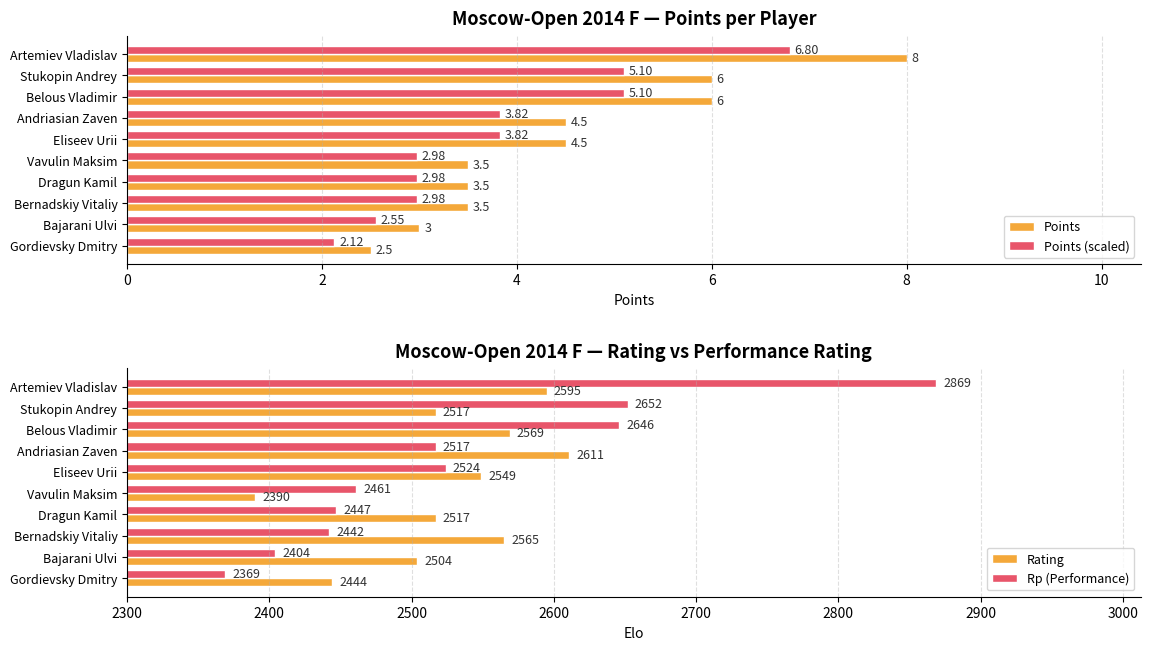

How many series are shown in this chart?

4